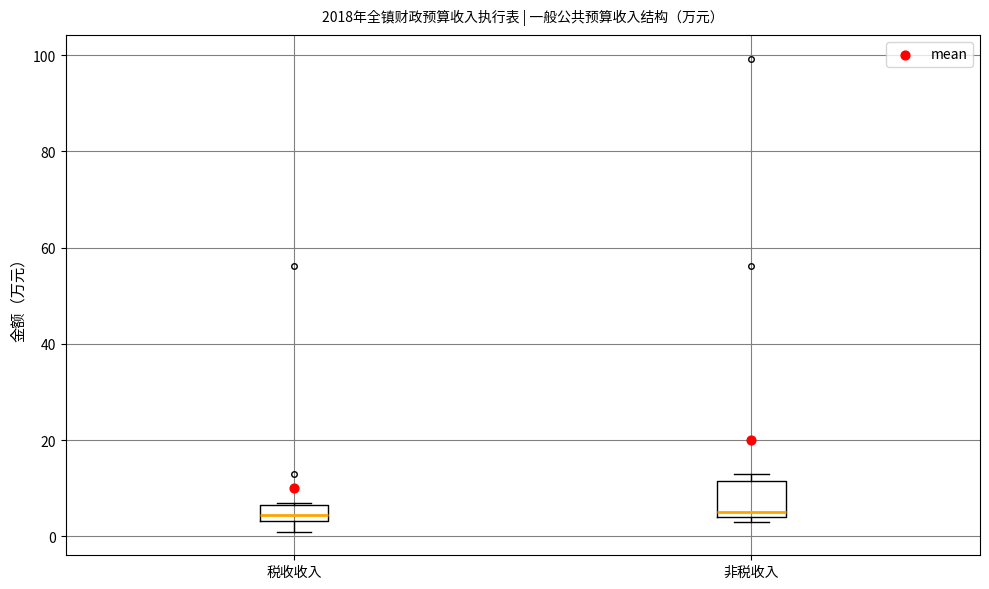

Comparing the boxes themselves (not the whiskers), which one is the tallest?

非税收入